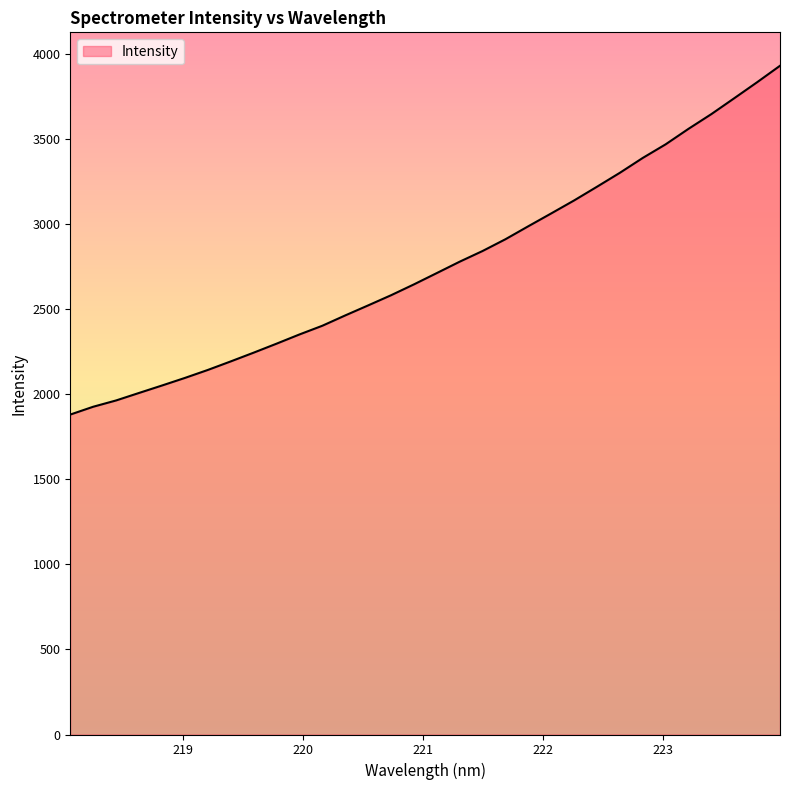

What is the difference between the maximum and minimum values?

2050.5